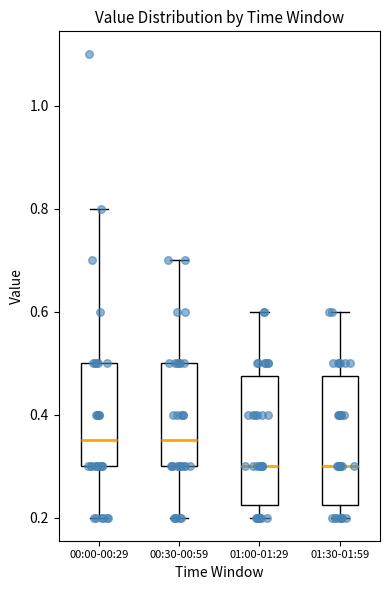

Reading left to right, read every box against the y-axis: the position of its median line, the range the box covers, and the ends of its whiskers. The values are not printed on the chart, so give them approximately, as read against the axis.

00:00-00:29: median 0.36, box 0.30 to 0.50, whiskers 0.20 to 0.80
00:30-00:59: median 0.36, box 0.30 to 0.50, whiskers 0.20 to 0.70
01:00-01:29: median 0.30, box 0.22 to 0.48, whiskers 0.20 to 0.60
01:30-01:59: median 0.30, box 0.22 to 0.48, whiskers 0.20 to 0.60